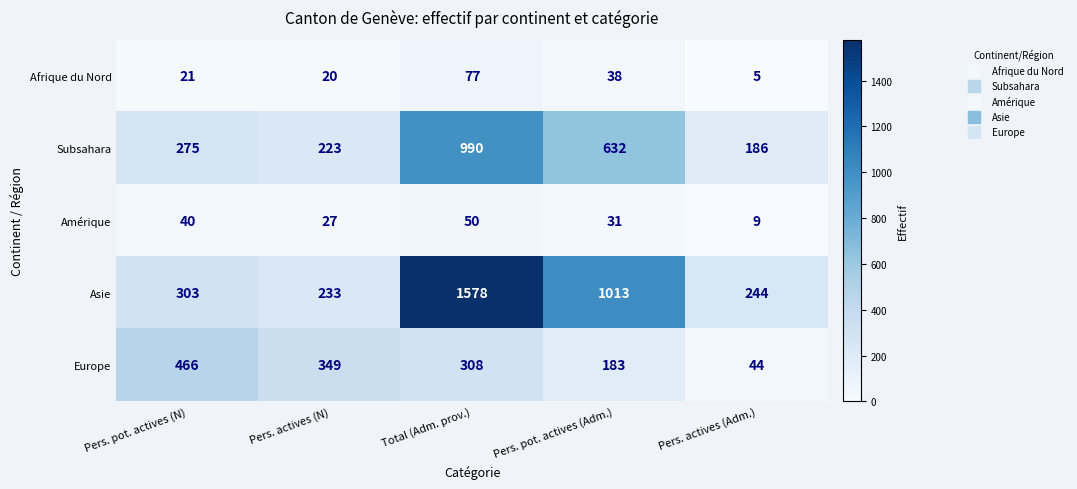

The Europe series shows 466 at Pers. pot. actives (N). True or false?

True